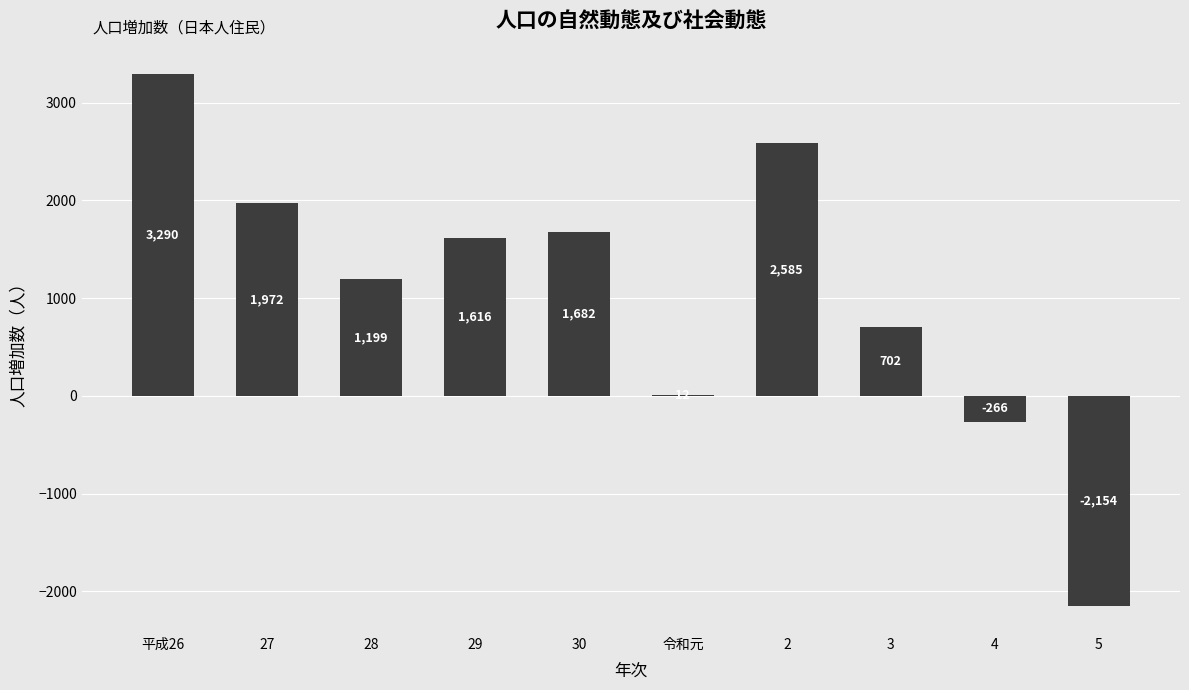

Are the bars horizontal?

No